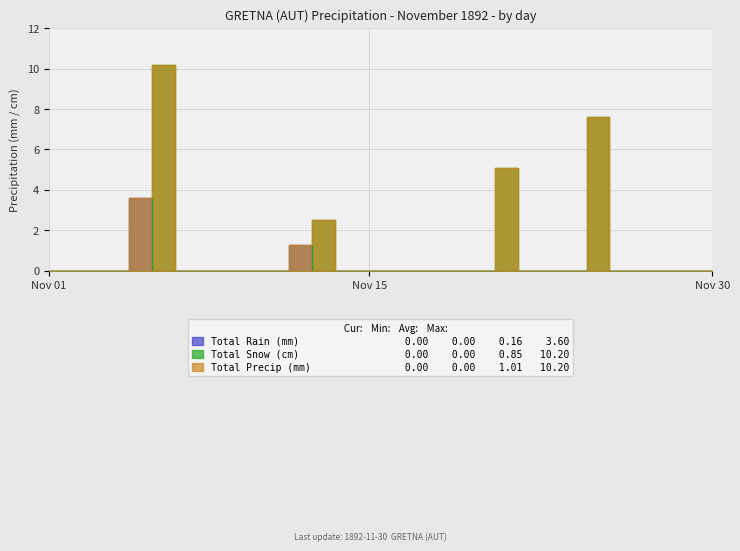

How many interior local peaks does the Total Precip (mm) series have?

4